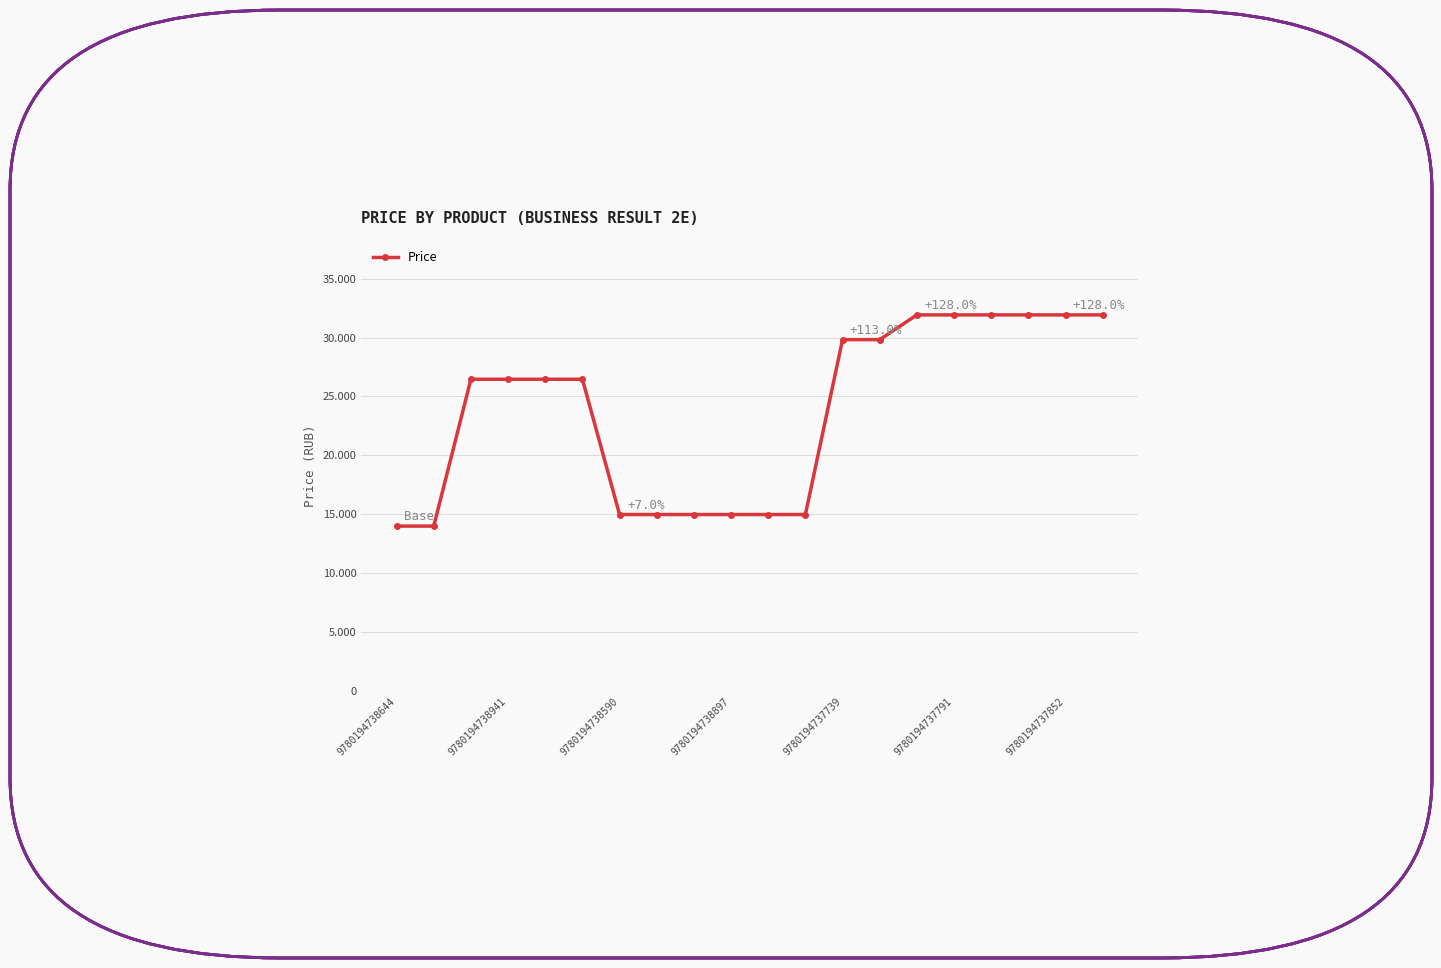

Rank the categories by value from highest to lowest.

14, 15, 16, 17, 18, 19, 12, 13, 9780194738590, 9780194738897, 9780194737739, 9780194737791, 9780194737852, 7, 8, 9, 10, 11, 9780194738644, 9780194738941